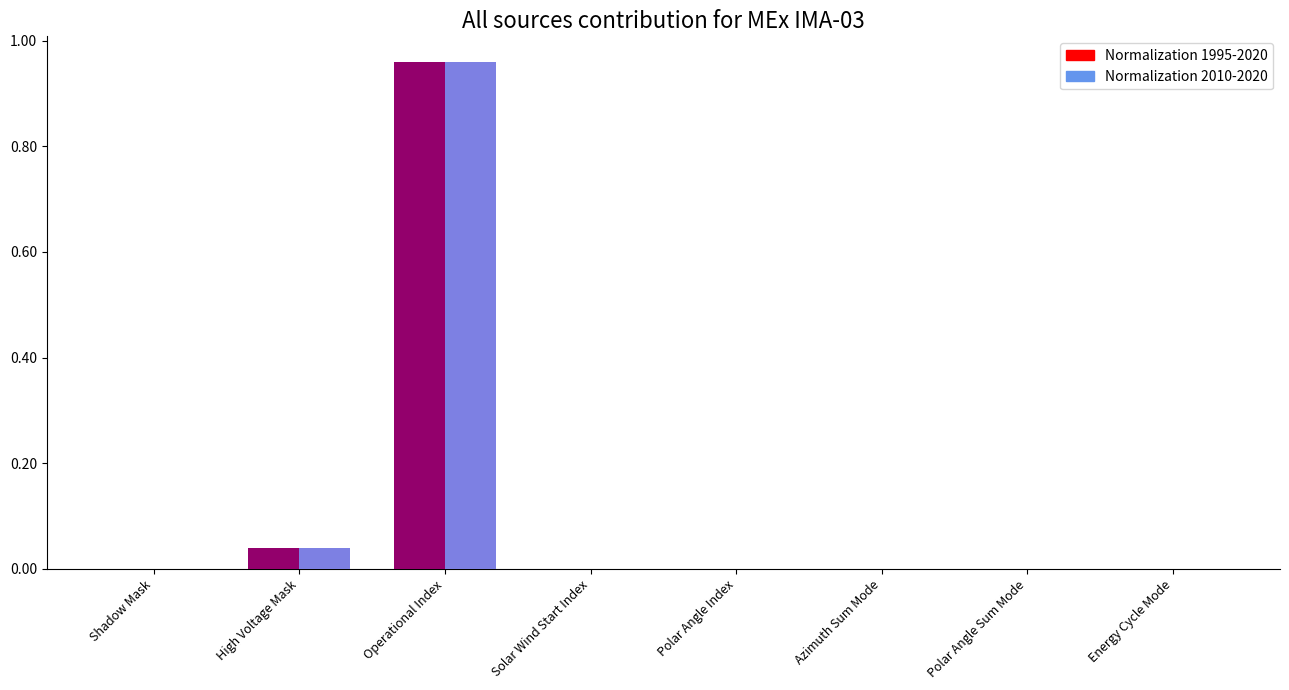

How many values in the Normalization 1995-2020 series exceed 0?

2